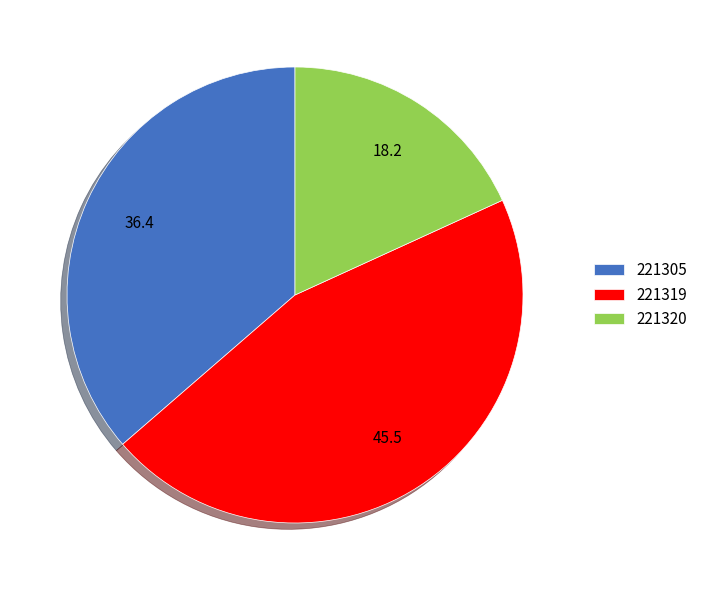

Which slice is the smallest?

221320